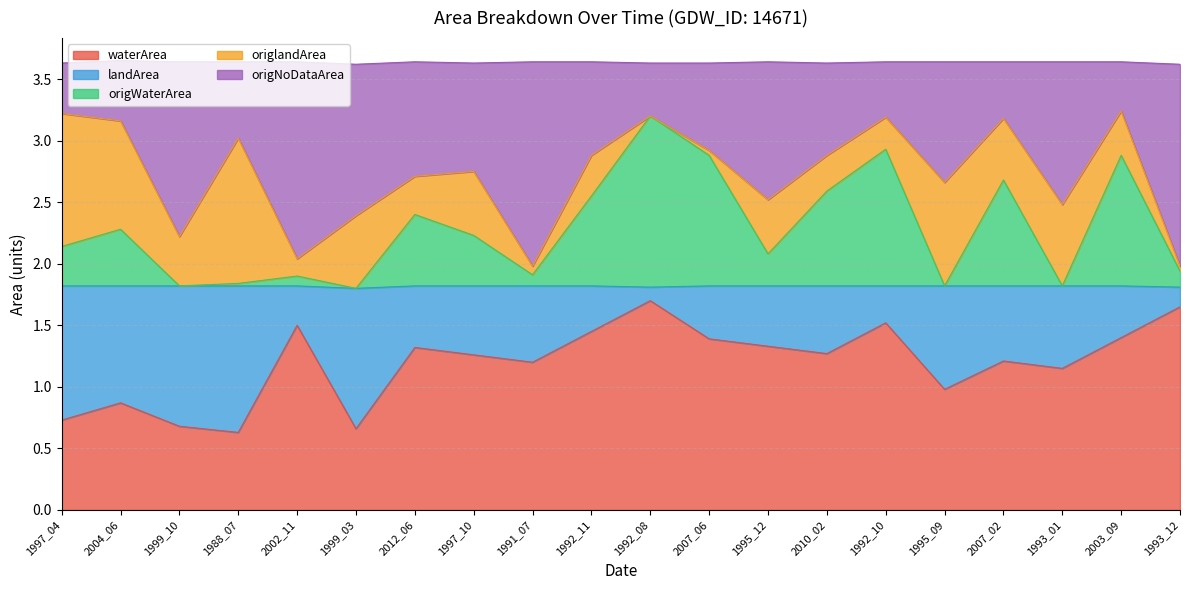

Between 2010_02 and 1992_10, which is larger?

1992_10